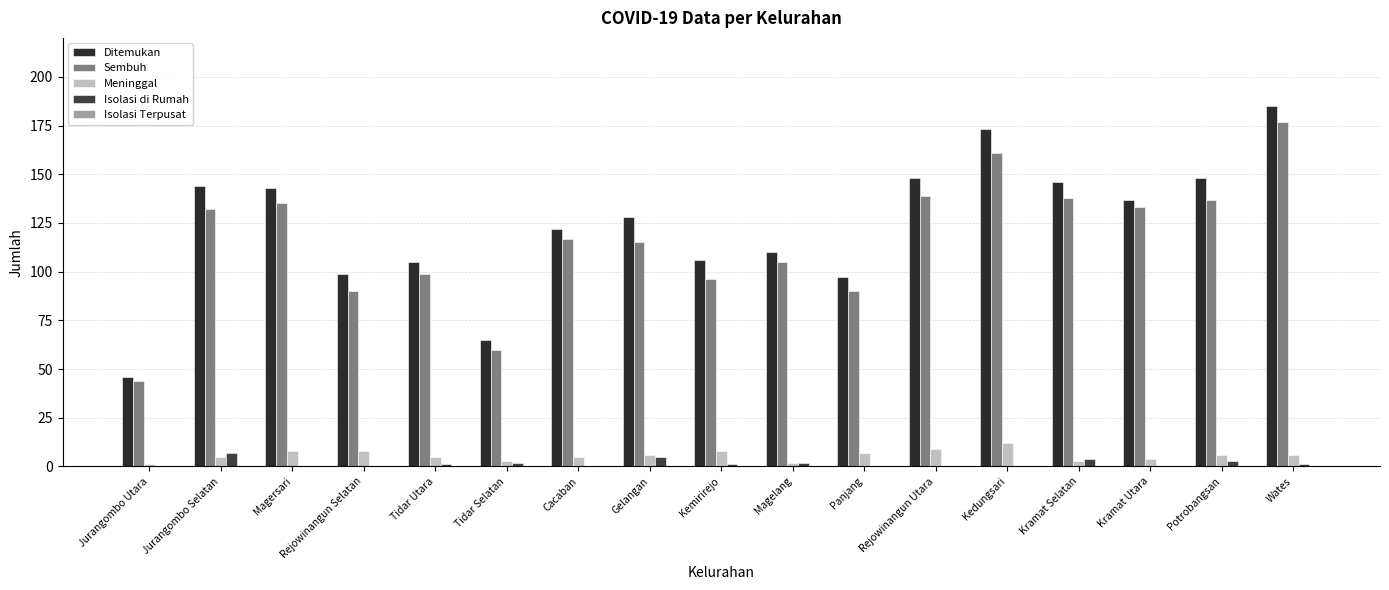

Reading right to left, transcribe all the data shown in this chart.

Ditemukan: Wates=185	Potrobangsan=148	Kramat Utara=137	Kramat Selatan=146	Kedungsari=173	Rejowinangun Utara=148	Panjang=97	Magelang=110	Kemirirejo=106	Gelangan=128	Cacaban=122	Tidar Selatan=65	Tidar Utara=105	Rejowinangun Selatan=99	Magersari=143	Jurangombo Selatan=144	Jurangombo Utara=46
Sembuh: Wates=177	Potrobangsan=137	Kramat Utara=133	Kramat Selatan=138	Kedungsari=161	Rejowinangun Utara=139	Panjang=90	Magelang=105	Kemirirejo=96	Gelangan=115	Cacaban=117	Tidar Selatan=60	Tidar Utara=99	Rejowinangun Selatan=90	Magersari=135	Jurangombo Selatan=132	Jurangombo Utara=44
Meninggal: Wates=6	Potrobangsan=6	Kramat Utara=4	Kramat Selatan=3	Kedungsari=12	Rejowinangun Utara=9	Panjang=7	Magelang=2	Kemirirejo=8	Gelangan=6	Cacaban=5	Tidar Selatan=3	Tidar Utara=5	Rejowinangun Selatan=8	Magersari=8	Jurangombo Selatan=5	Jurangombo Utara=1
Isolasi di Rumah: Wates=1	Potrobangsan=3	Kramat Utara=0	Kramat Selatan=4	Kedungsari=0	Rejowinangun Utara=0	Panjang=0	Magelang=2	Kemirirejo=1	Gelangan=5	Cacaban=0	Tidar Selatan=2	Tidar Utara=1	Rejowinangun Selatan=0	Magersari=0	Jurangombo Selatan=7	Jurangombo Utara=0
Isolasi Terpusat: Wates=0	Potrobangsan=0	Kramat Utara=0	Kramat Selatan=0	Kedungsari=0	Rejowinangun Utara=0	Panjang=0	Magelang=0	Kemirirejo=0	Gelangan=0	Cacaban=0	Tidar Selatan=0	Tidar Utara=0	Rejowinangun Selatan=0	Magersari=0	Jurangombo Selatan=0	Jurangombo Utara=0